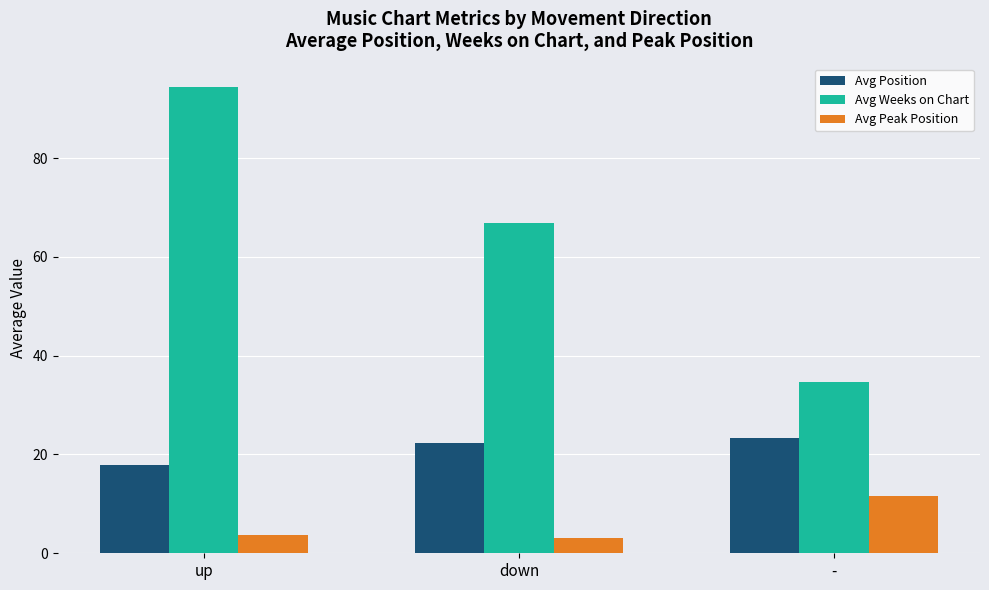

What is the spread (max minus min) of values at down?

63.8